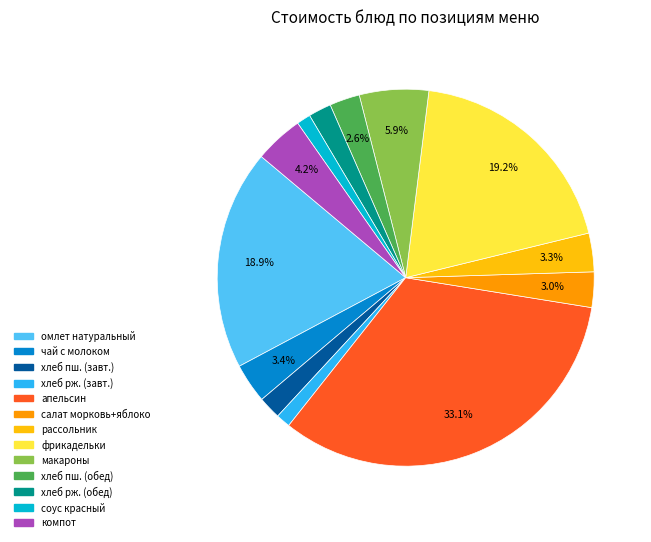

Is there a majority slice in this chart?

No